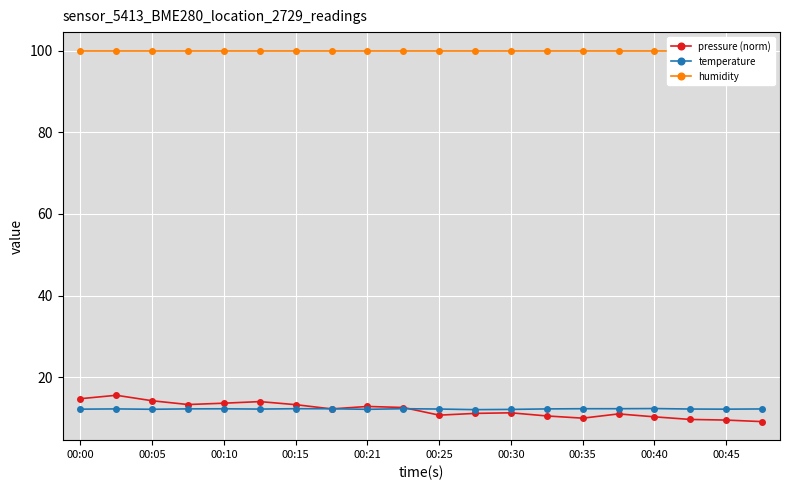

The temperature series shows 12.2 at 00:25. True or false?

True